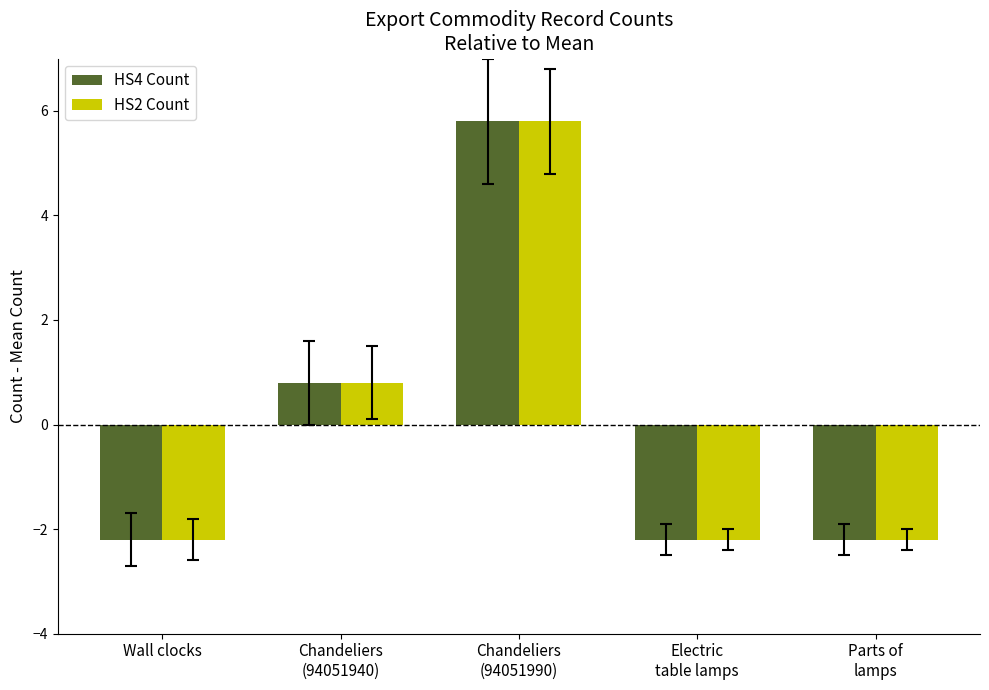

Count the number of categories in the chart.

5